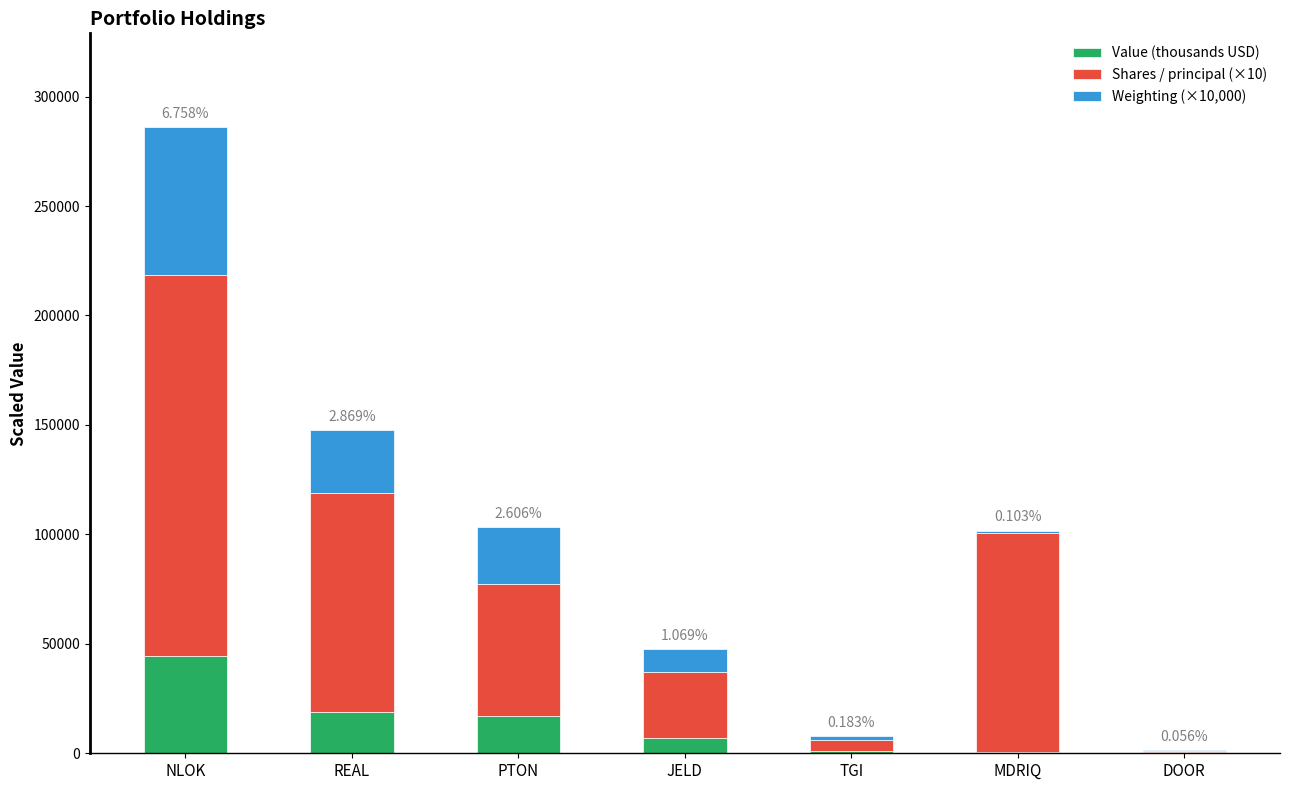

At which category is the sum across all series the highest?

NLOK